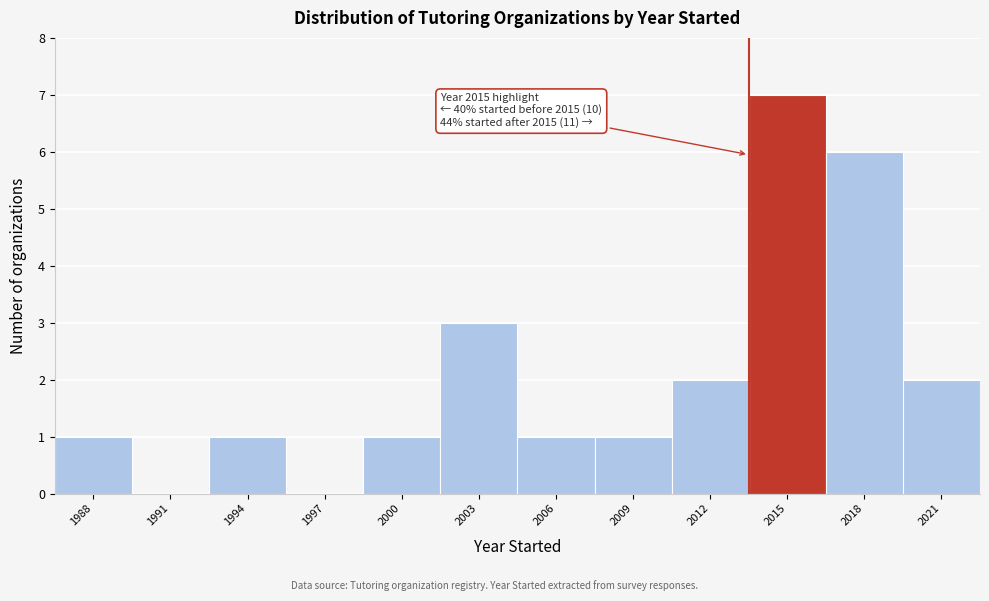

Reading left to right, extract all data points from this chart.

1988=1	1991=0	1994=1	1997=0	2000=1	2003=3	2006=1	2009=1	2012=2	2015=7	2018=6	2021=2